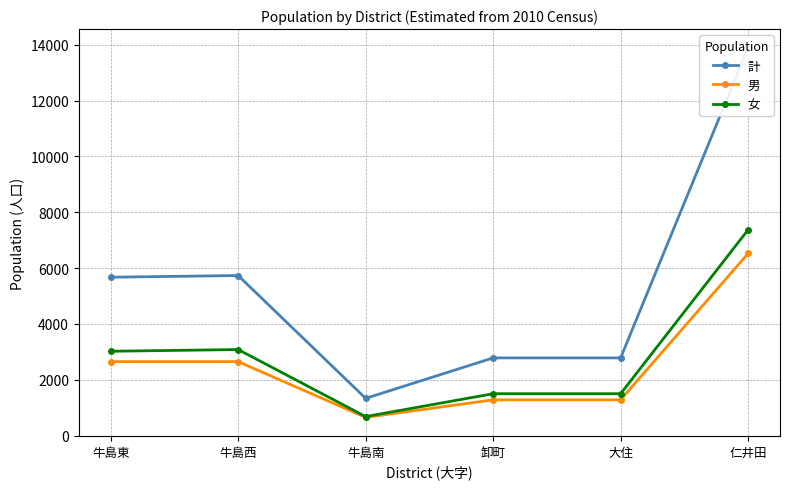

How many data points does each series have?

6